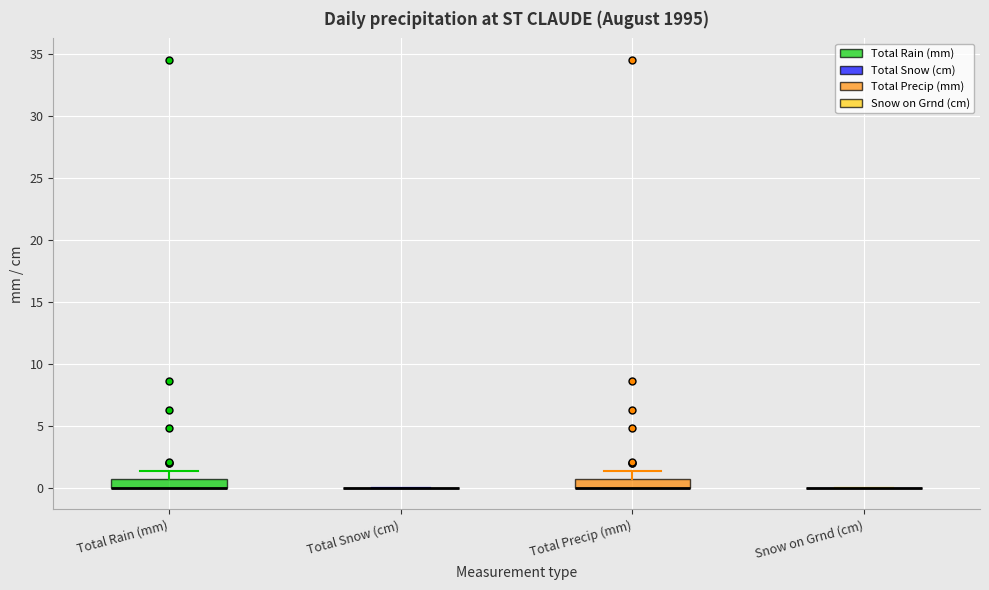

Where is the lower edge of the box for Total Rain (mm) on the y-axis? The values are not printed on the chart, so give them approximately, as read against the axis.

0.0